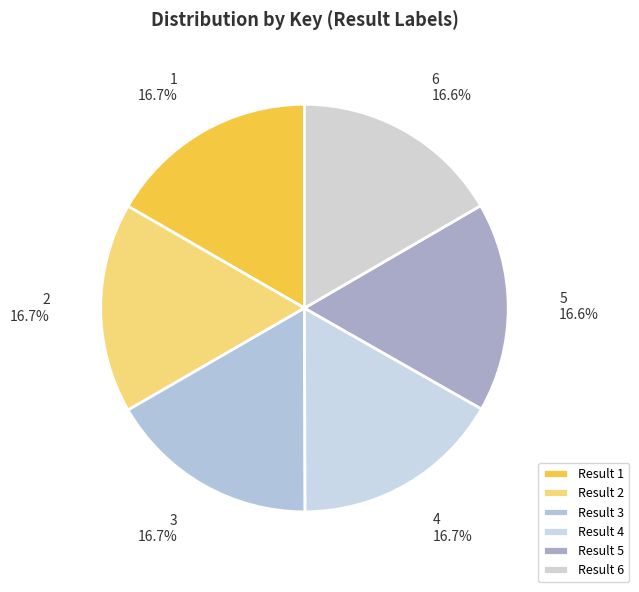

True or false: 2 accounts for 17% of the total.

True